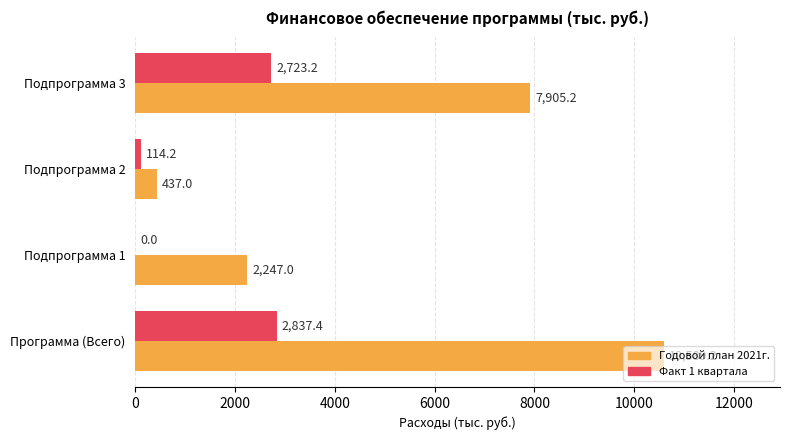

Read the Факт 1 квартала value at Программа (Всего).

2837.4